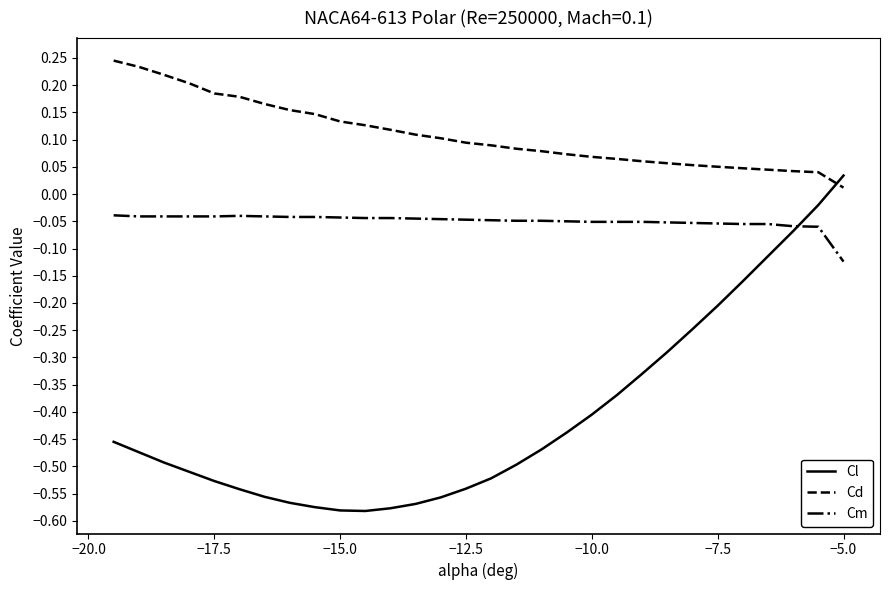

List the series in order of their peak value, lowest first.

Cm, Cl, Cd